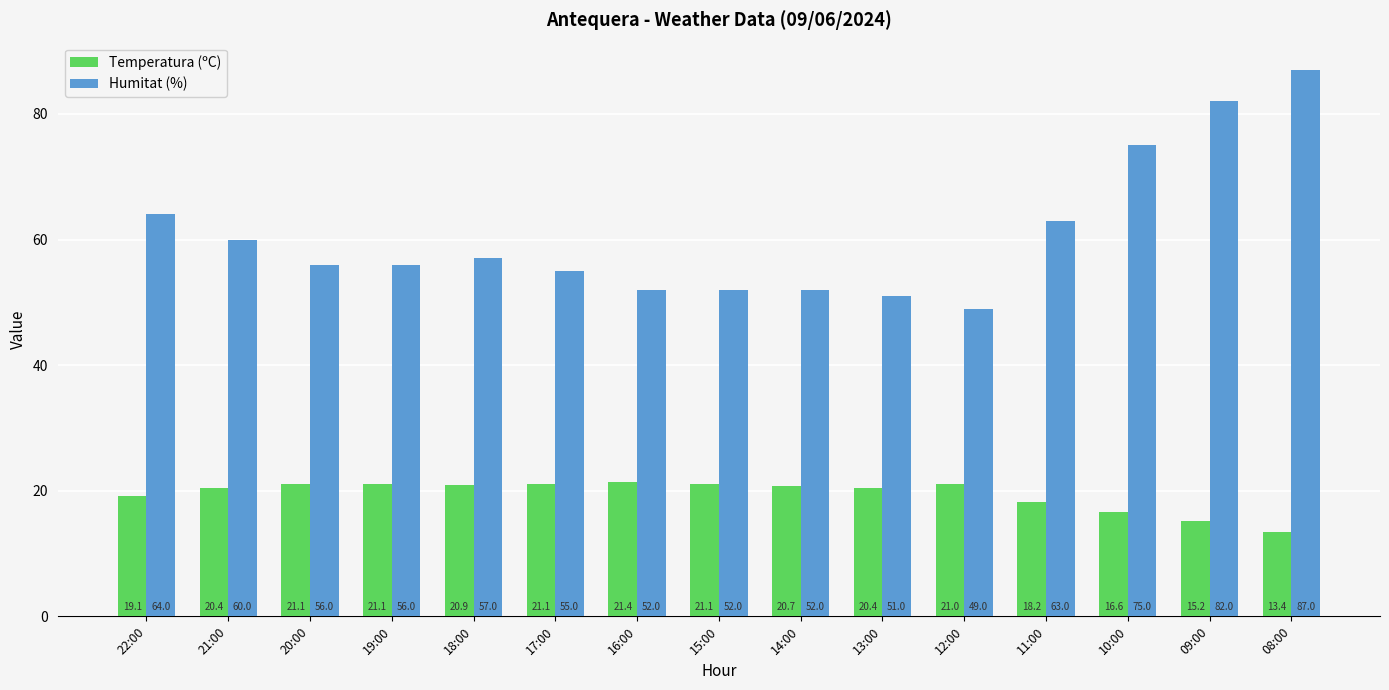

Which category has the lowest value across all series?

08:00